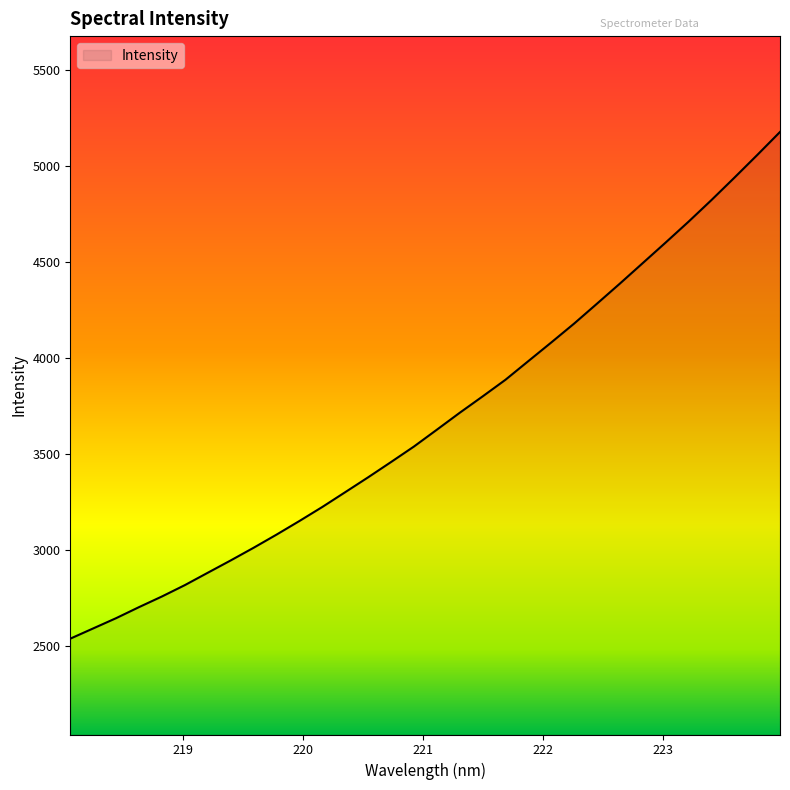

What is the difference between the maximum and minimum values?

2643.5